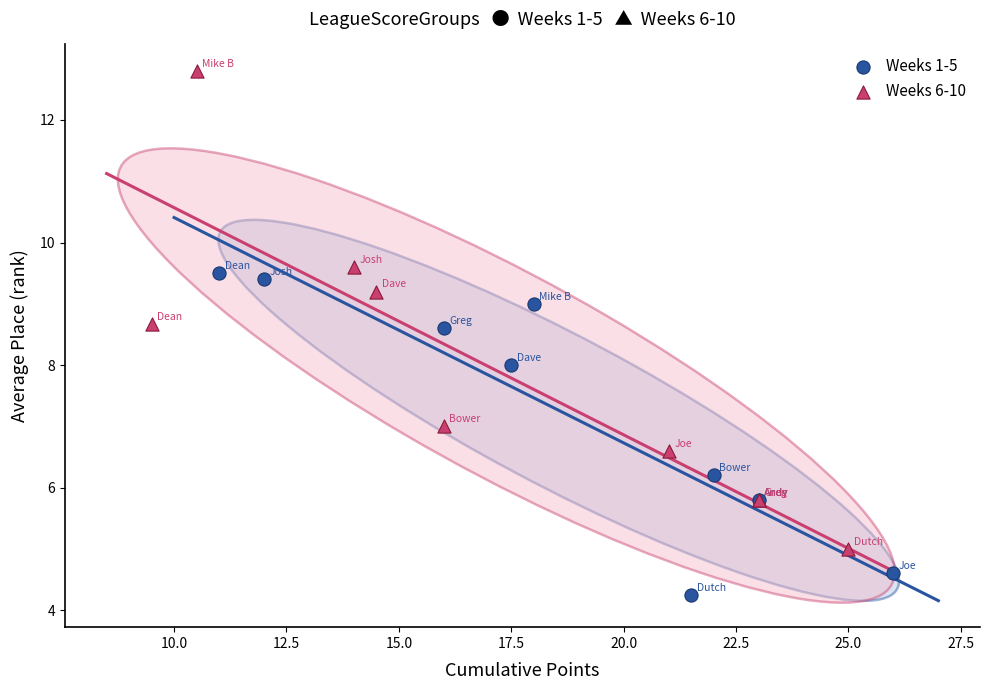

Which series reaches the minimum Y coordinate?

Weeks 1-5